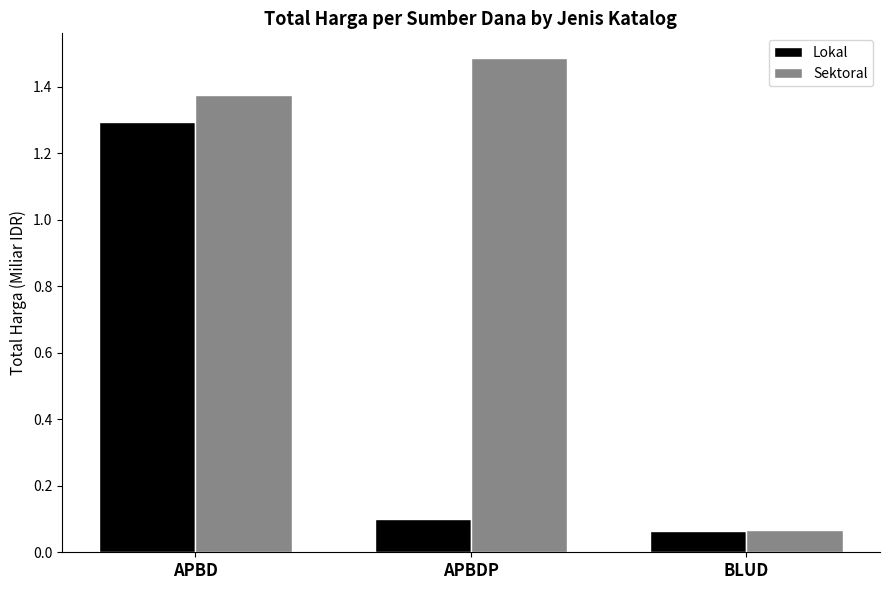

The Lokal series shows 0.5 at APBD. True or false?

False